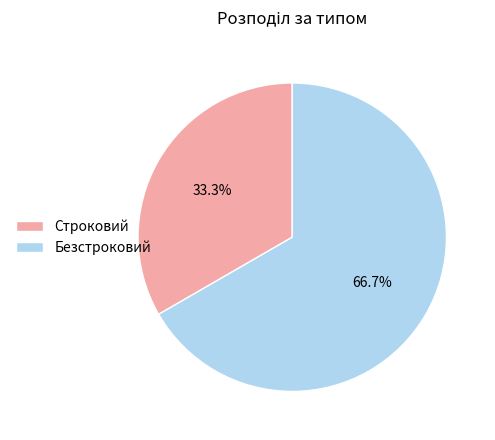

How much of the chart is everything except Строковий?

66.7%